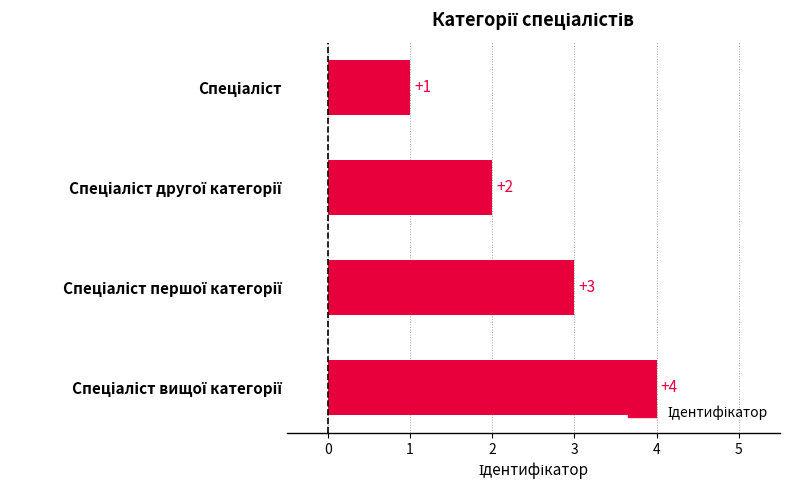

How many data points does each series have?

4